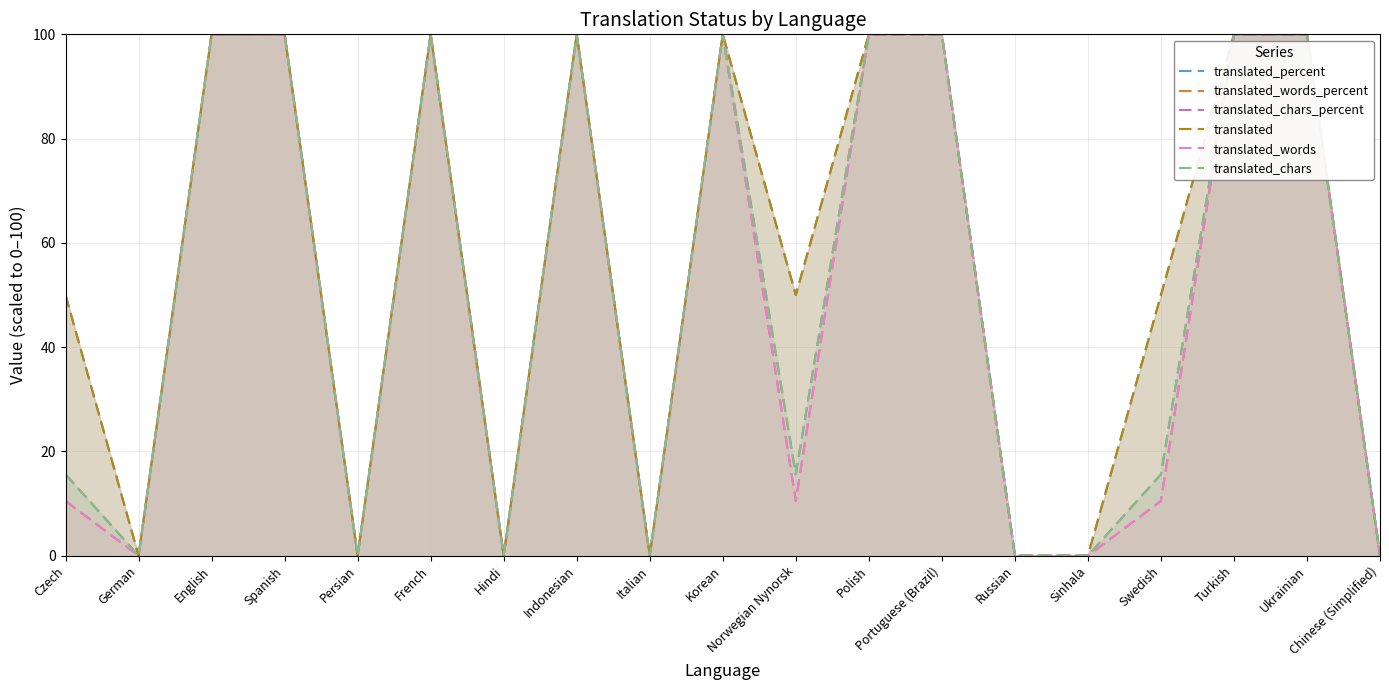

Where is the first local maximum for translated_words_percent?

French